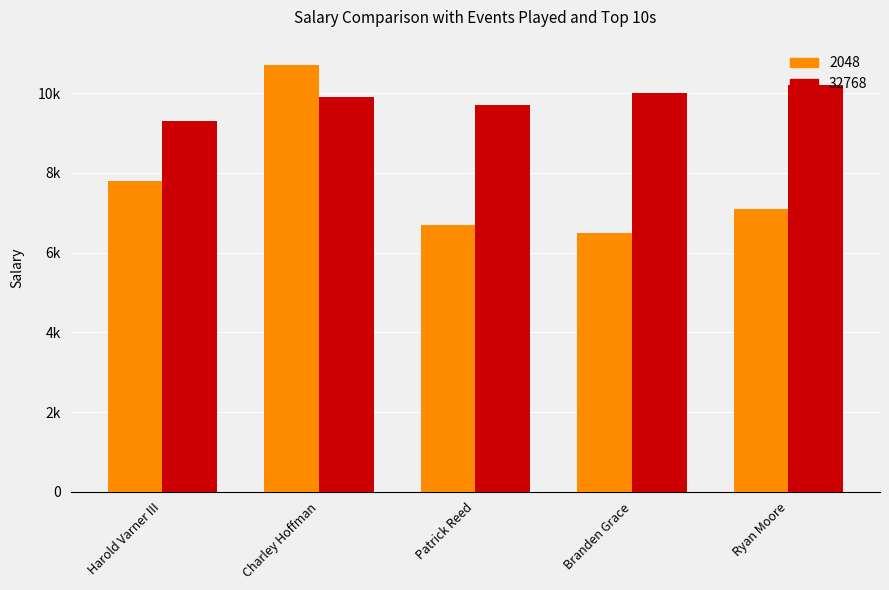

Is it true that 32768 equals 14664 at Harold Varner III?

False